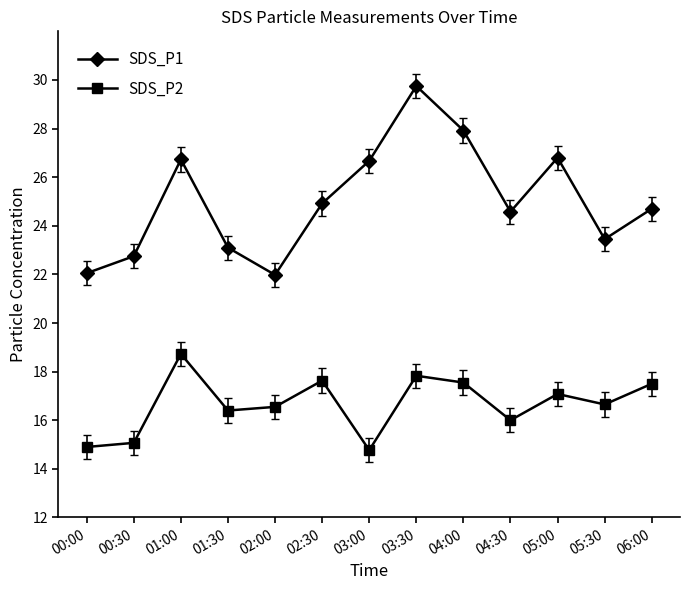

True or false: SDS_P1 and SDS_P2 cross at least once.

False